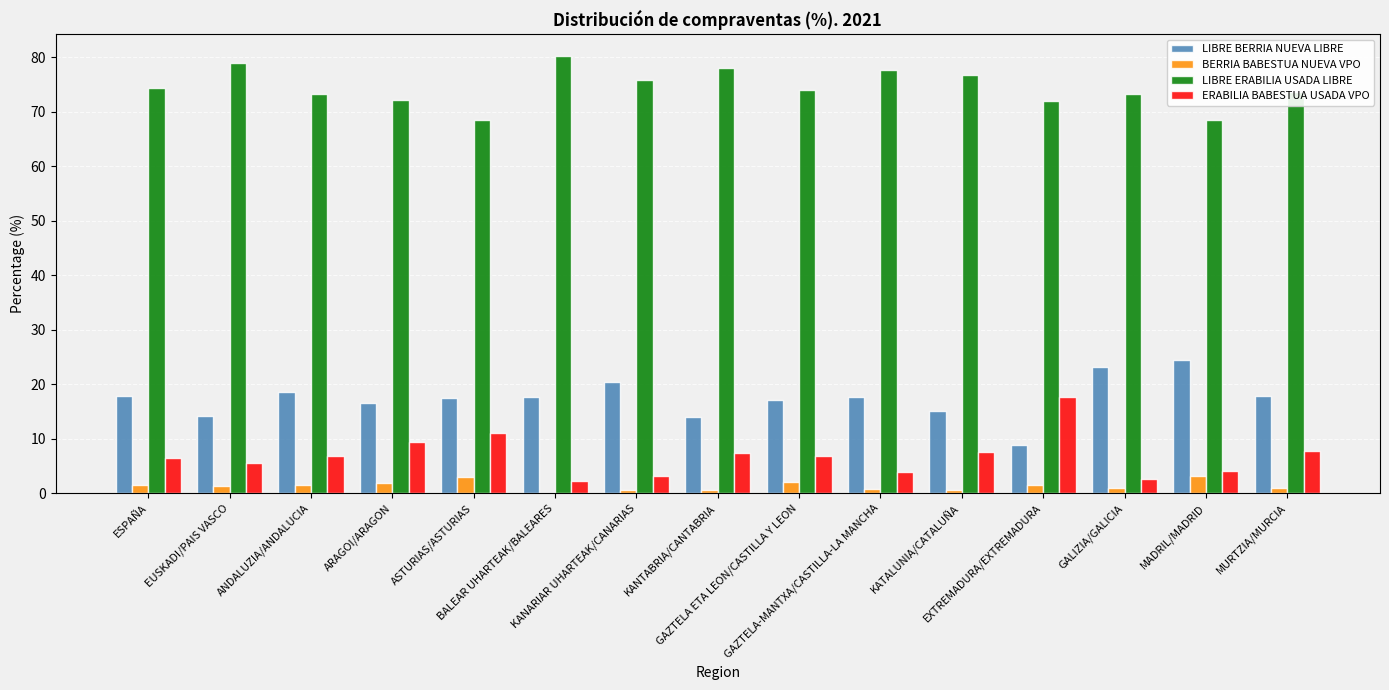

What is the average value of the BERRIA BABESTUA NUEVA VPO series?

1.4